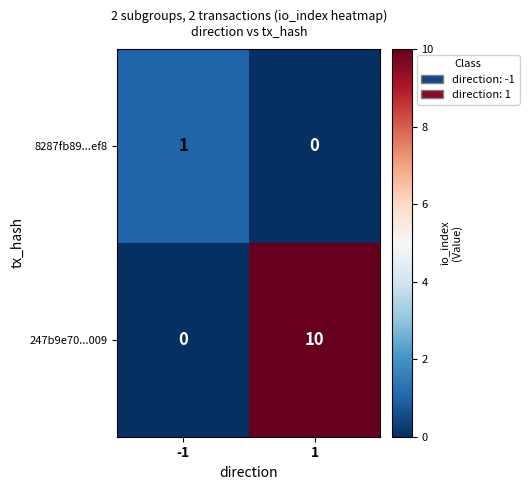

What is the sum of all 247b9e70...009 values?

10